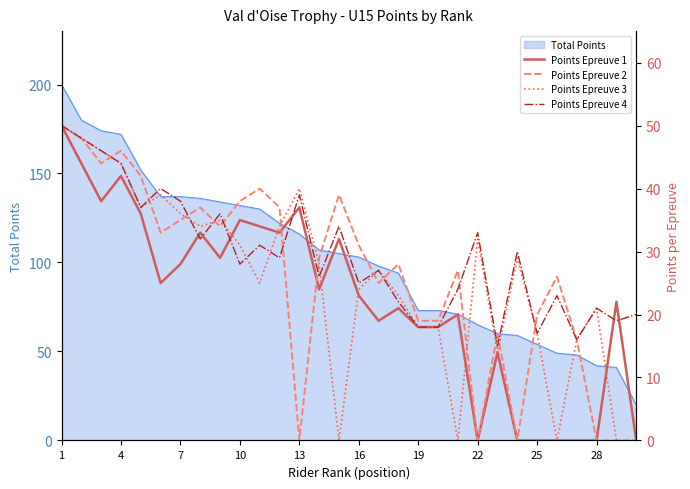

What is the difference between the second highest and minimum values in the Points Epreuve 3 series?

48